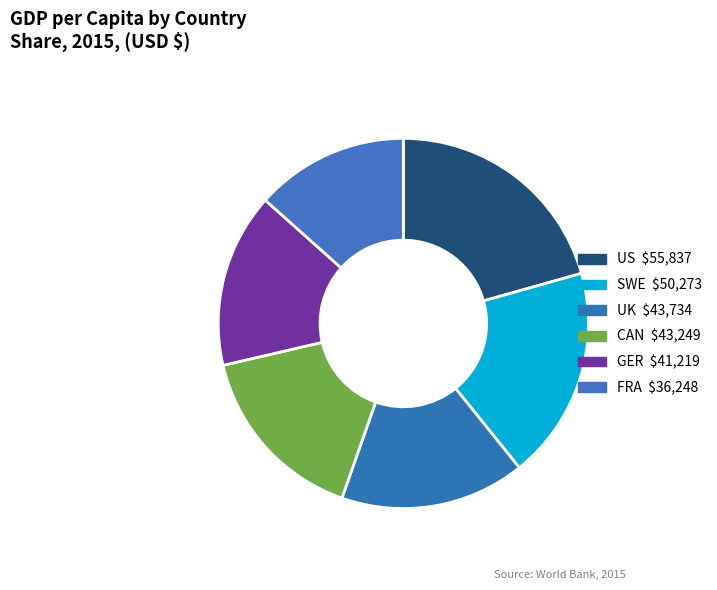

Which slice is the largest?

US